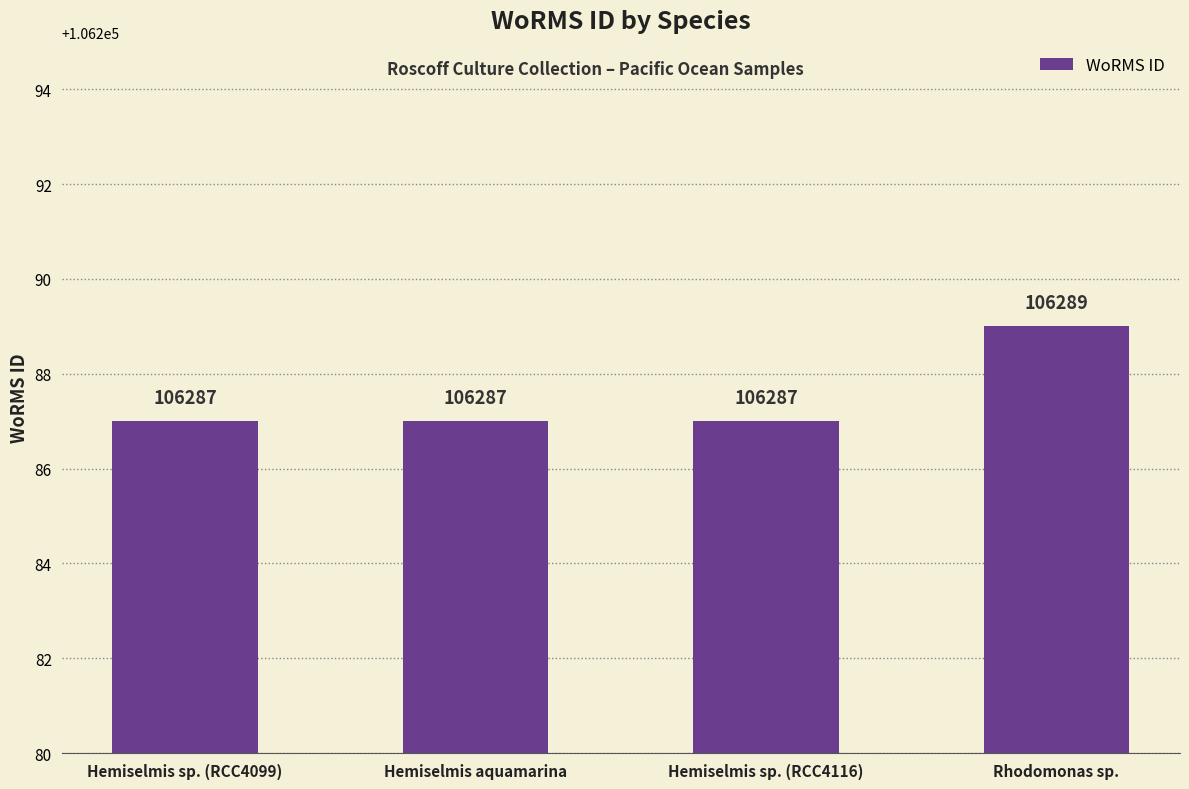

Are the bars horizontal?

No